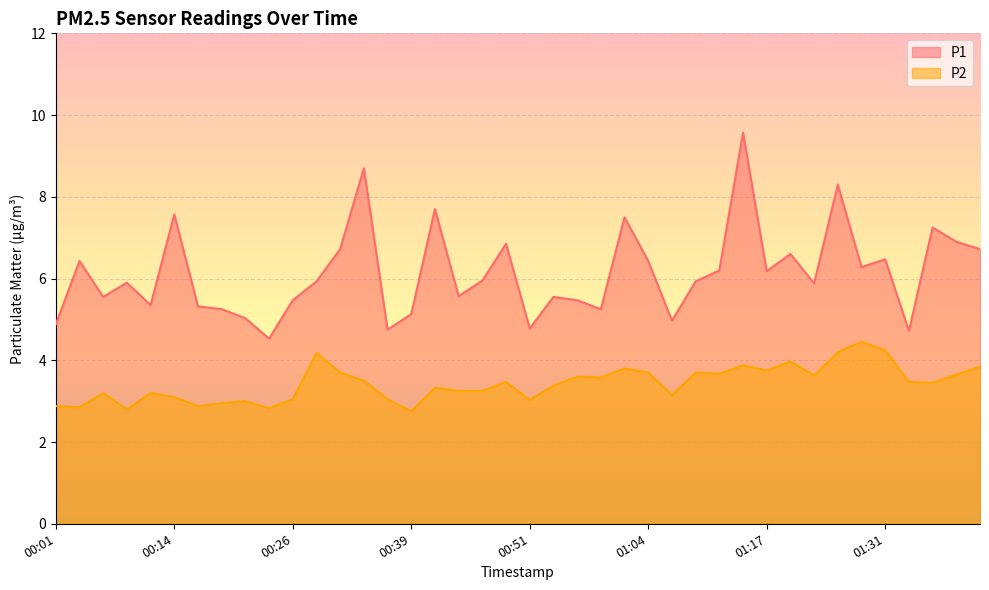

Is it true that P2 equals 2.1 at 01:41?

False